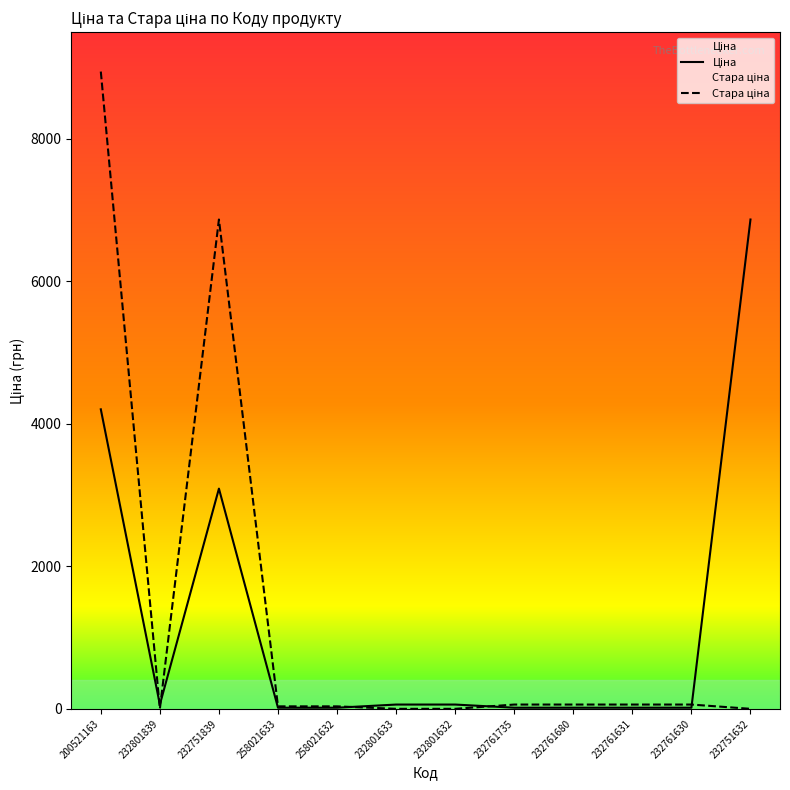

At which label does Стара ціна first exceed 59?

200521163